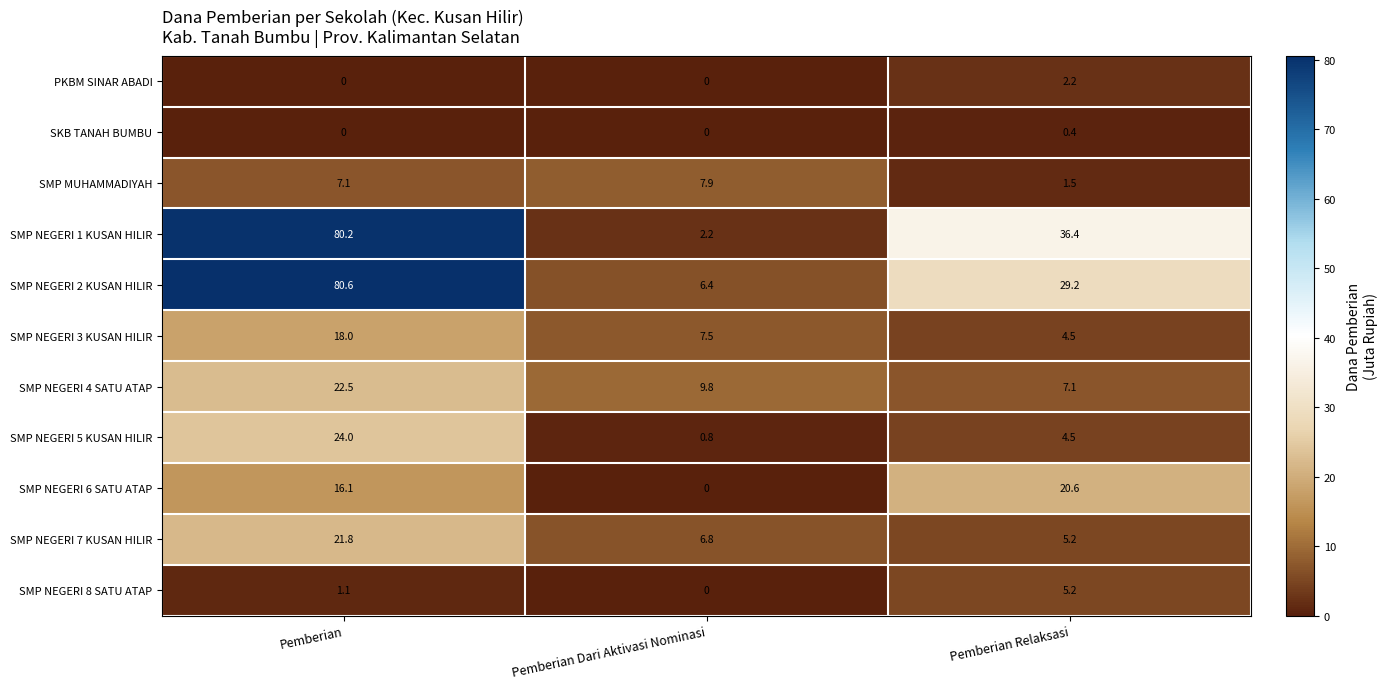

How many categories are shown in the chart?

3